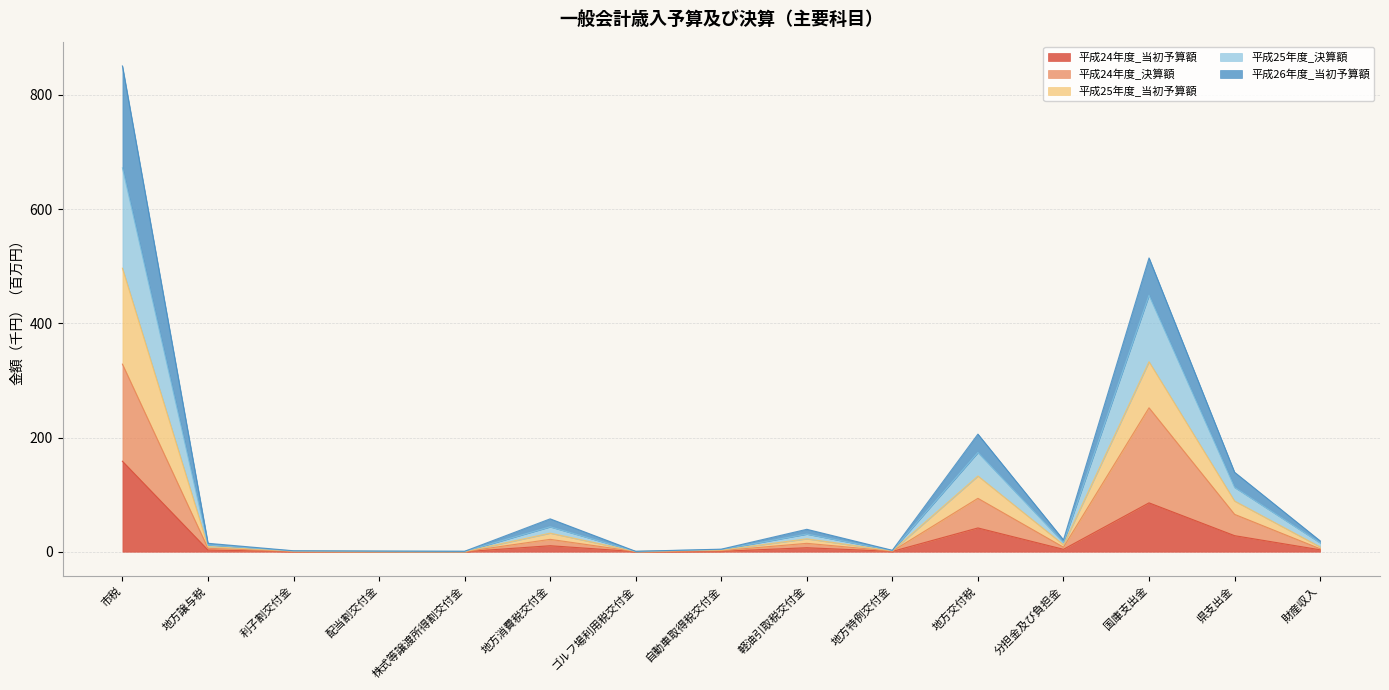

Between 配当割交付金 and 自動車取得税交付金, which series saw the biggest shift?

平成25年度_当初予算額